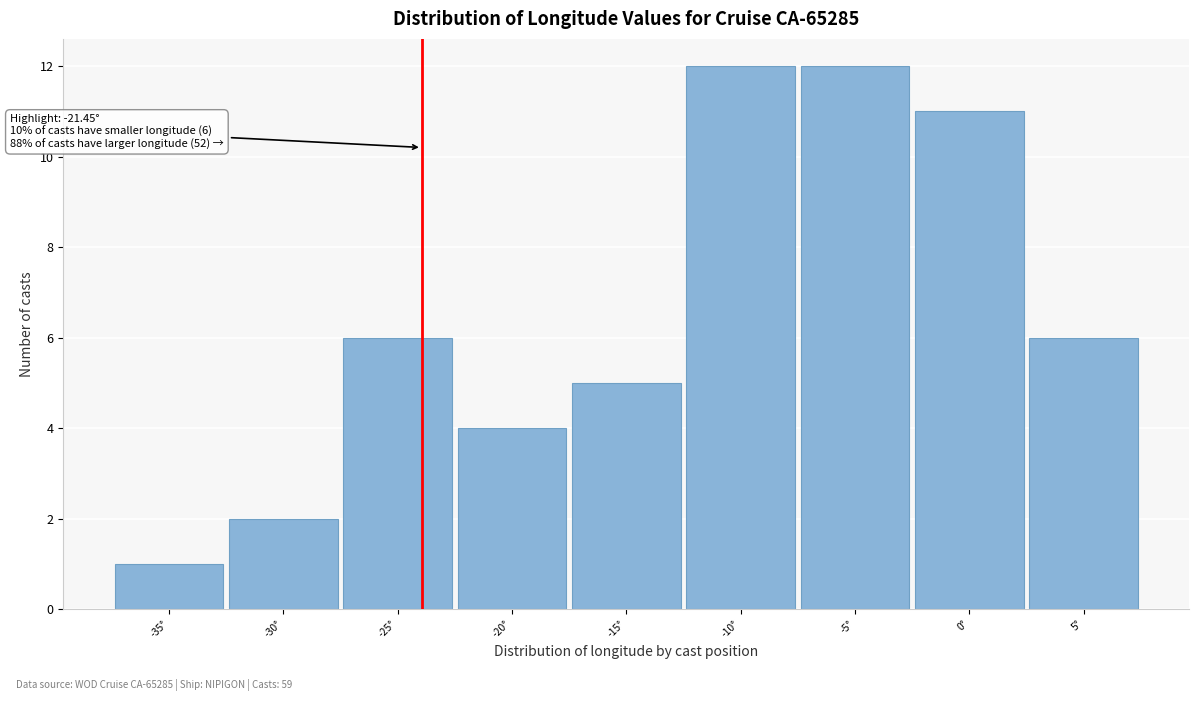

Reading left to right, list all the values displayed in this chart.

1	2	6	4	5	12	12	11	6